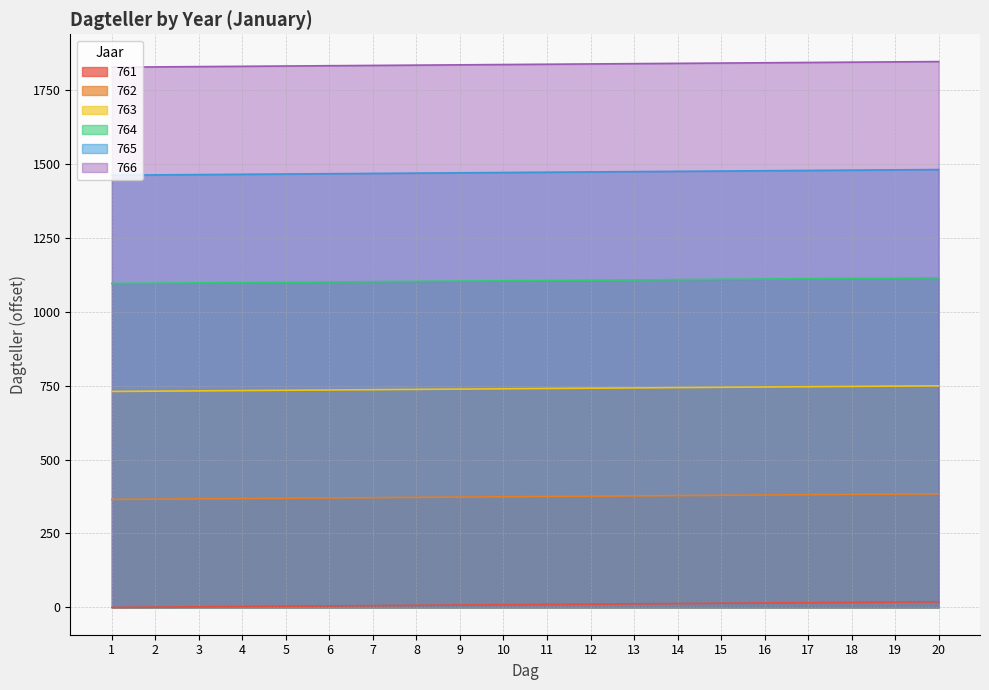

Is it true that 762 equals 381 at 17?

True